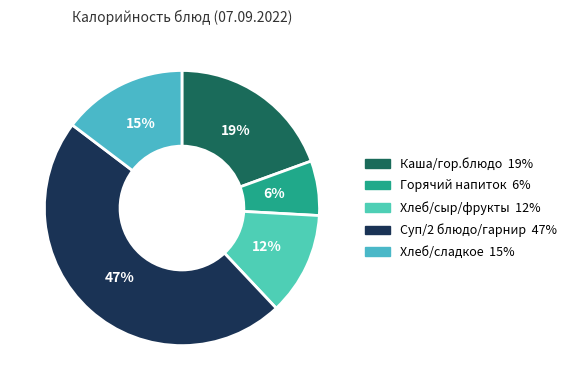

How many segments does this pie chart have?

5